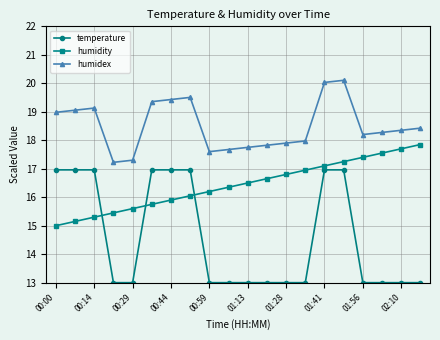

What are all the series names shown in the legend?

temperature, humidity, humidex